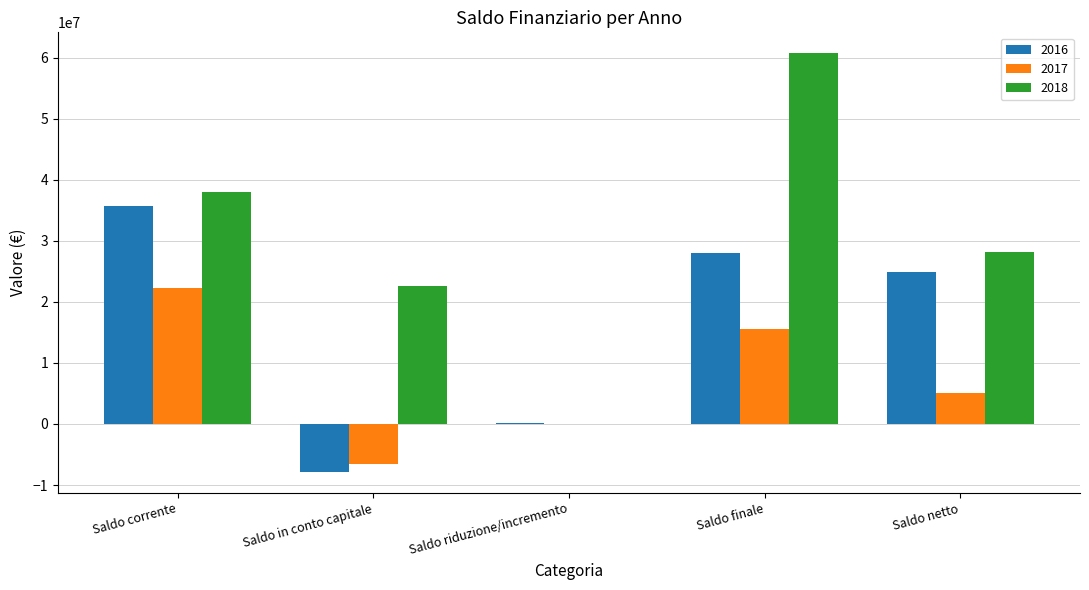

At which label does 2018 reach its peak?

Saldo finale